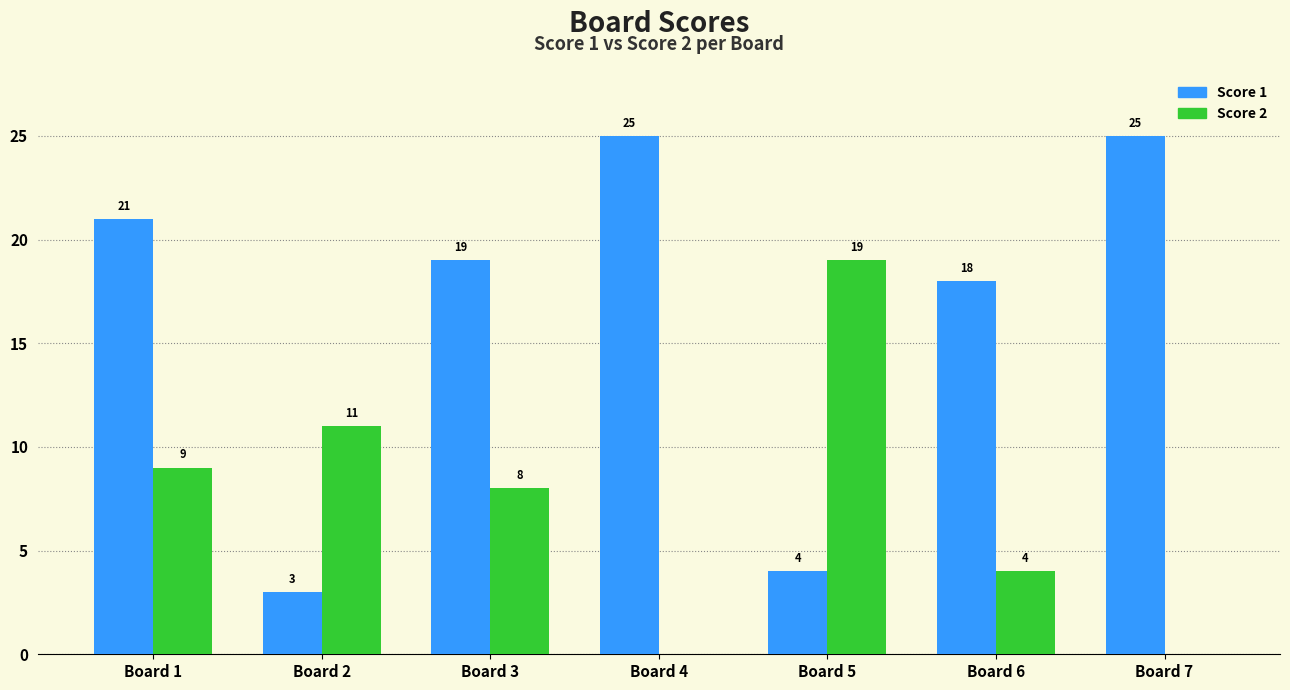

What is the greatest value displayed?

25